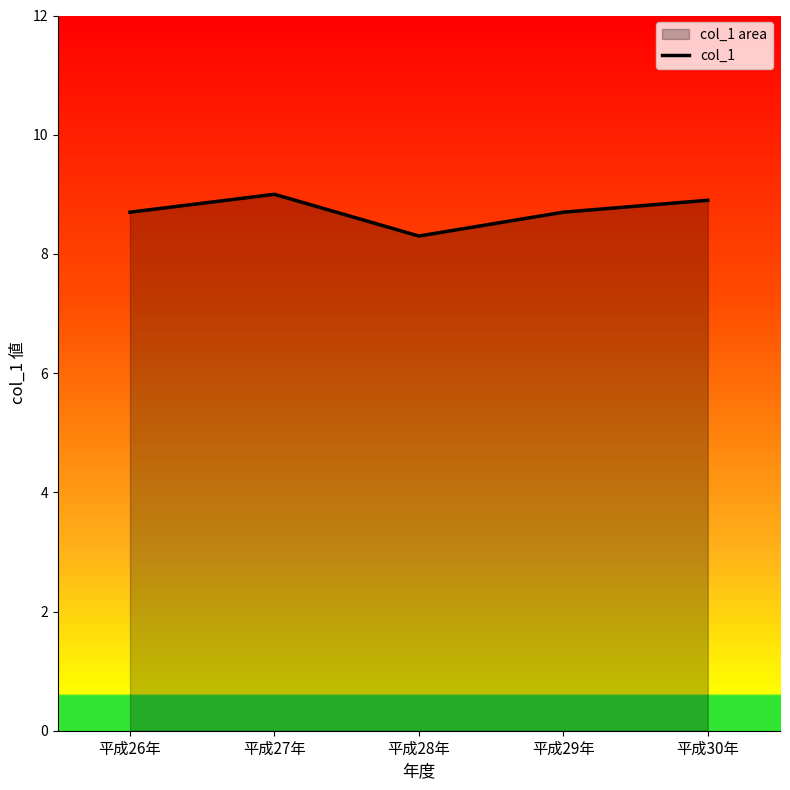

Rank the categories by value from highest to lowest.

平成27年, 平成30年, 平成26年, 平成29年, 平成28年